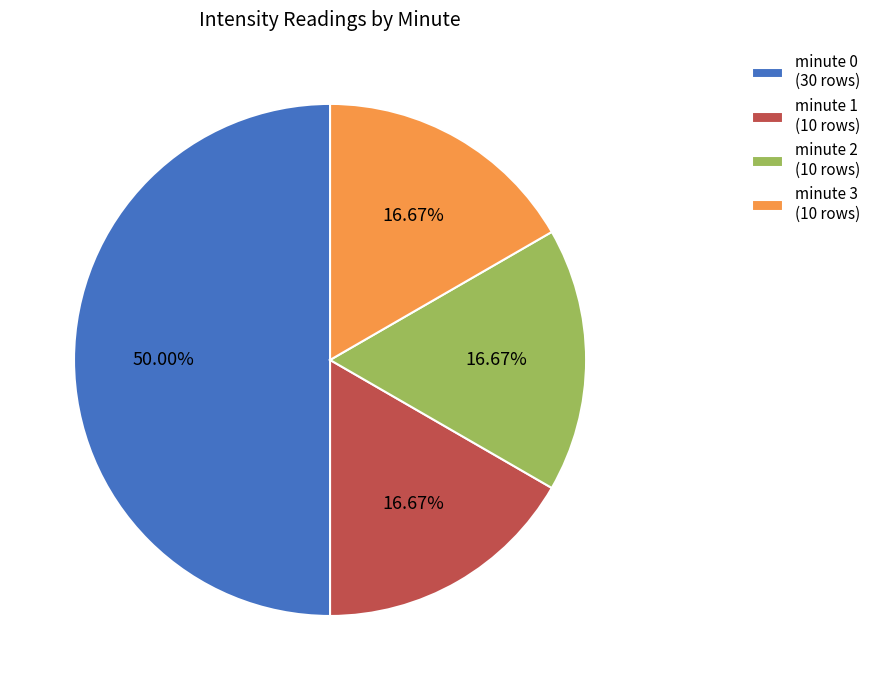

How many slices are in this pie chart?

4